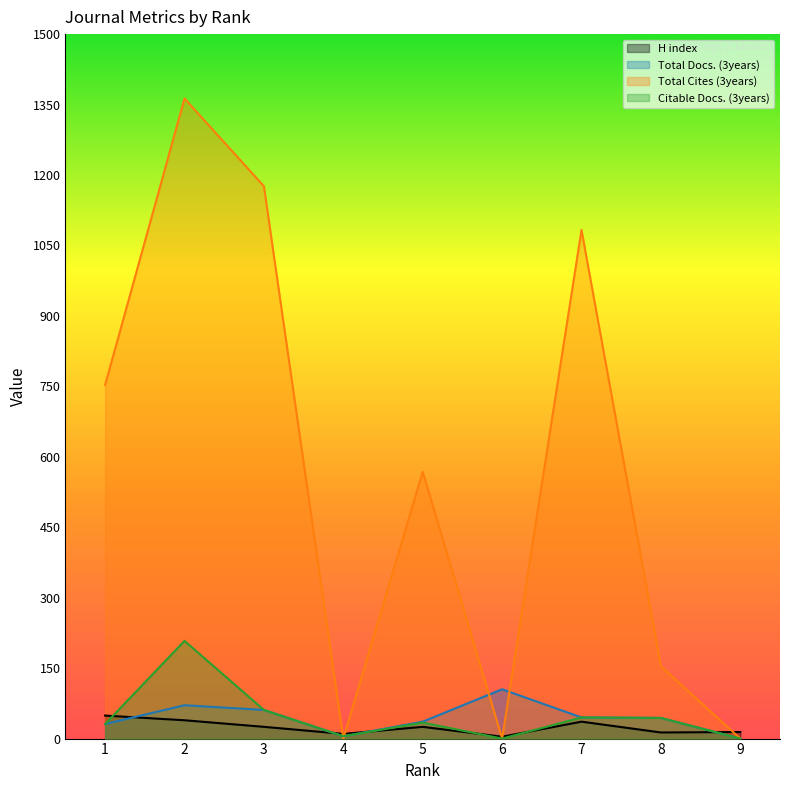

What is the greatest value displayed?

1363